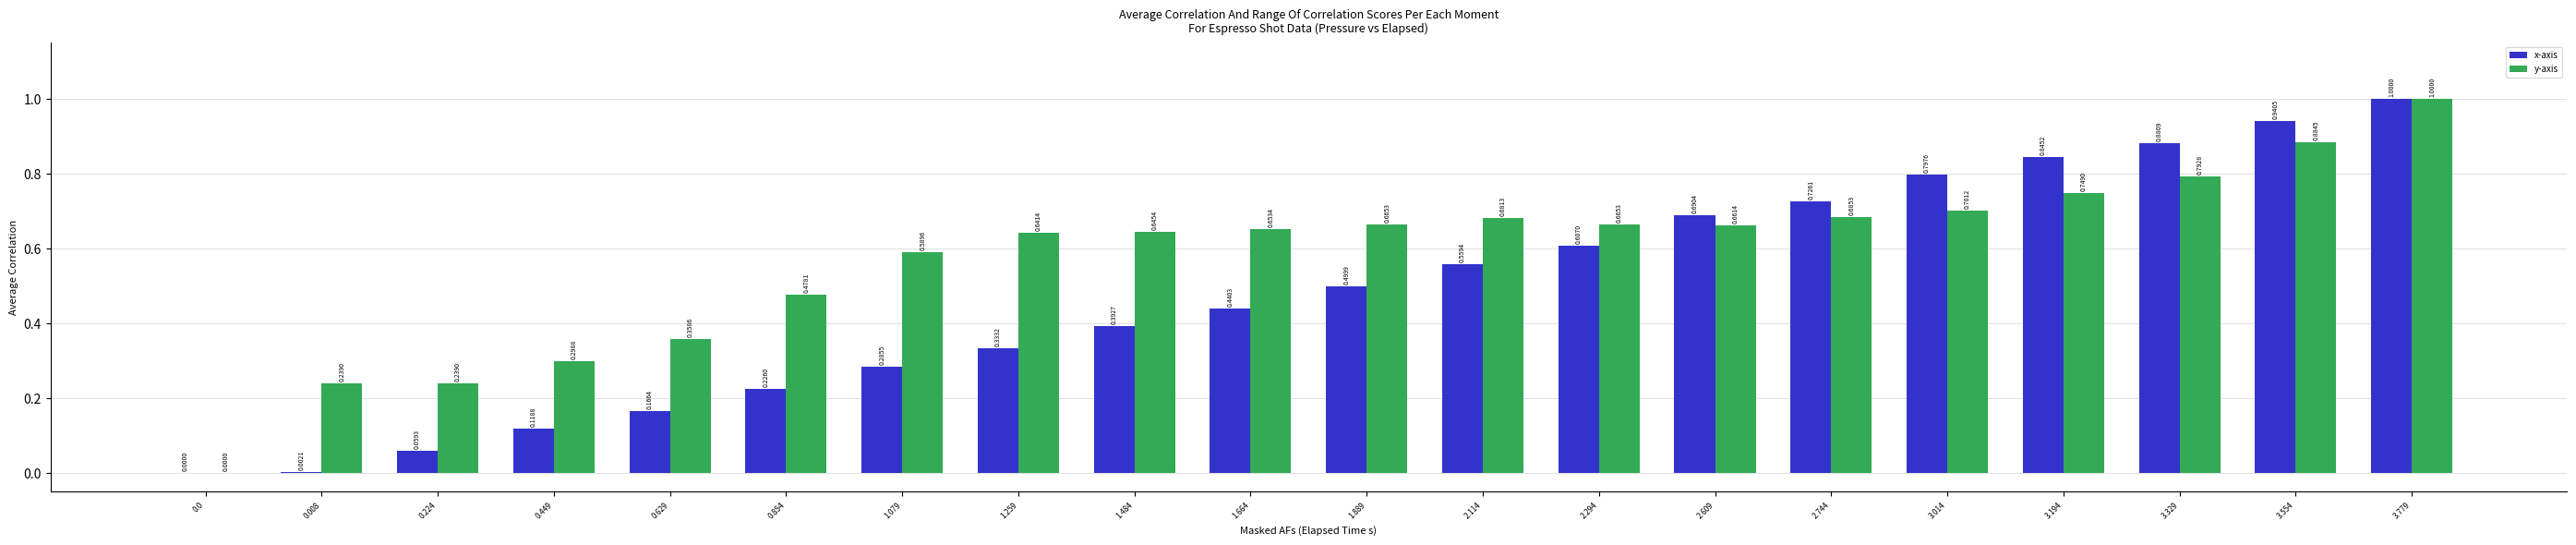

What is the sum of the x-axis values at 2.294 and 3.014?

1.4